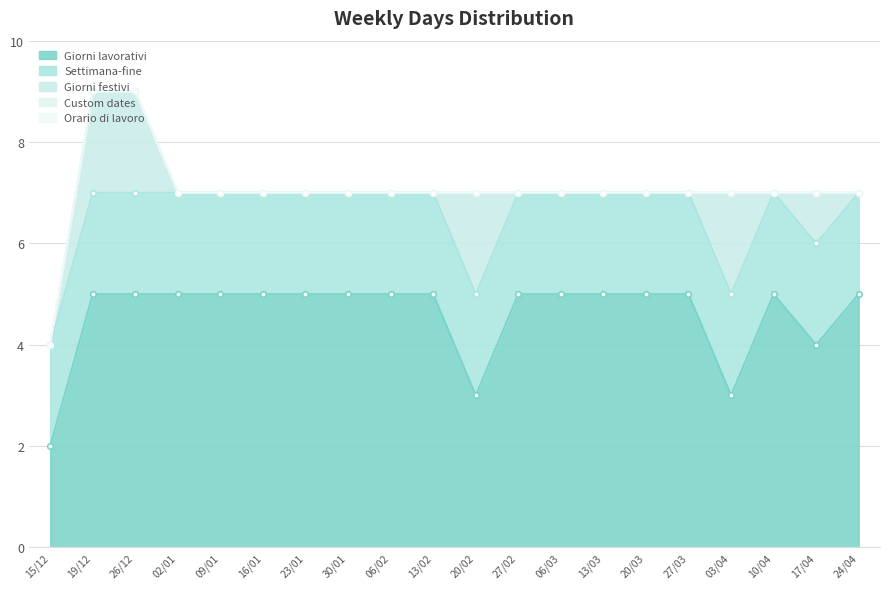

What are all the series names shown in the legend?

Giorni lavorativi, Settimana-fine, Giorni festivi, Custom dates, Orario di lavoro